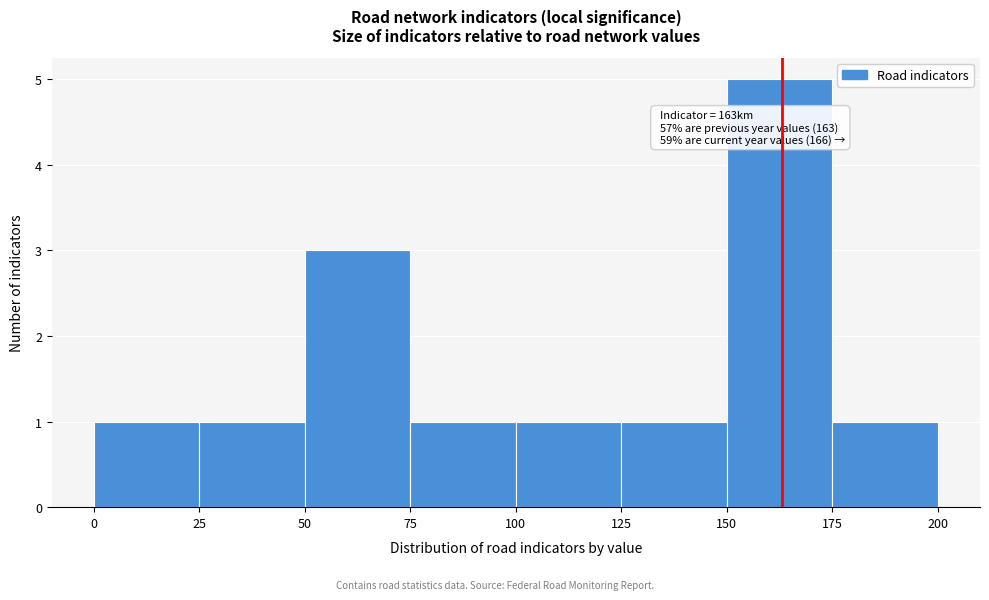

Over which range of the x-axis is the bar tallest?

150 to 175